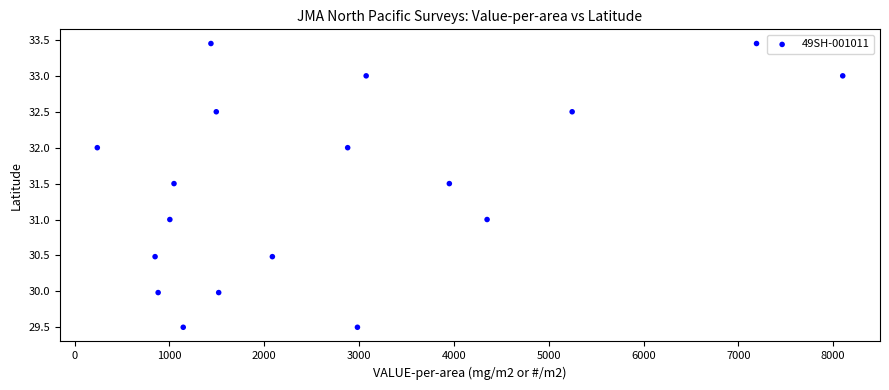

What is the range of X values (max minus min)?

7860.0